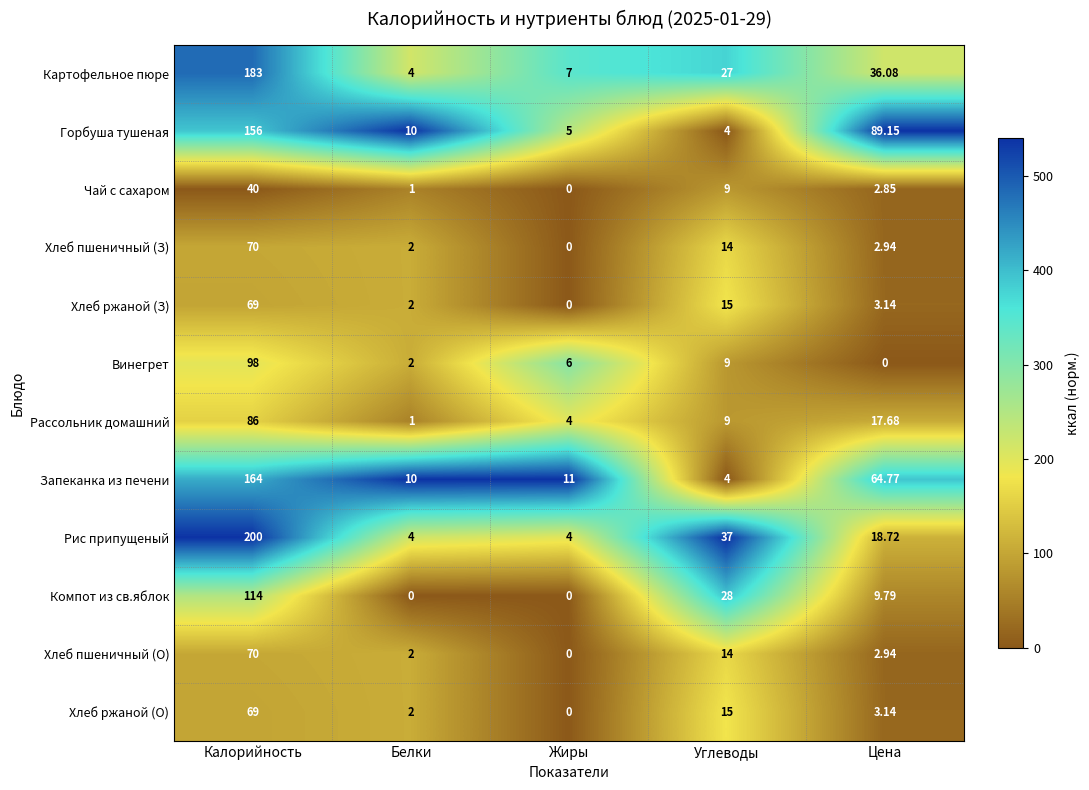

Where is Хлеб пшеничный (З) nearest to the value 35?

Углеводы